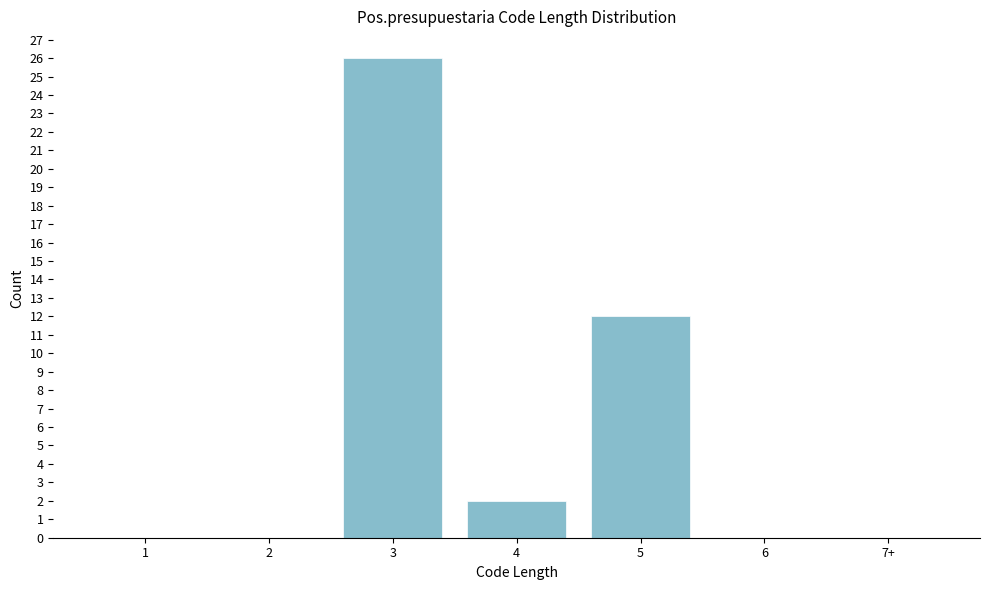

Reading right to left, what are all the values shown in this chart?

7+=0	6=0	5=12	4=2	3=26	2=0	1=0